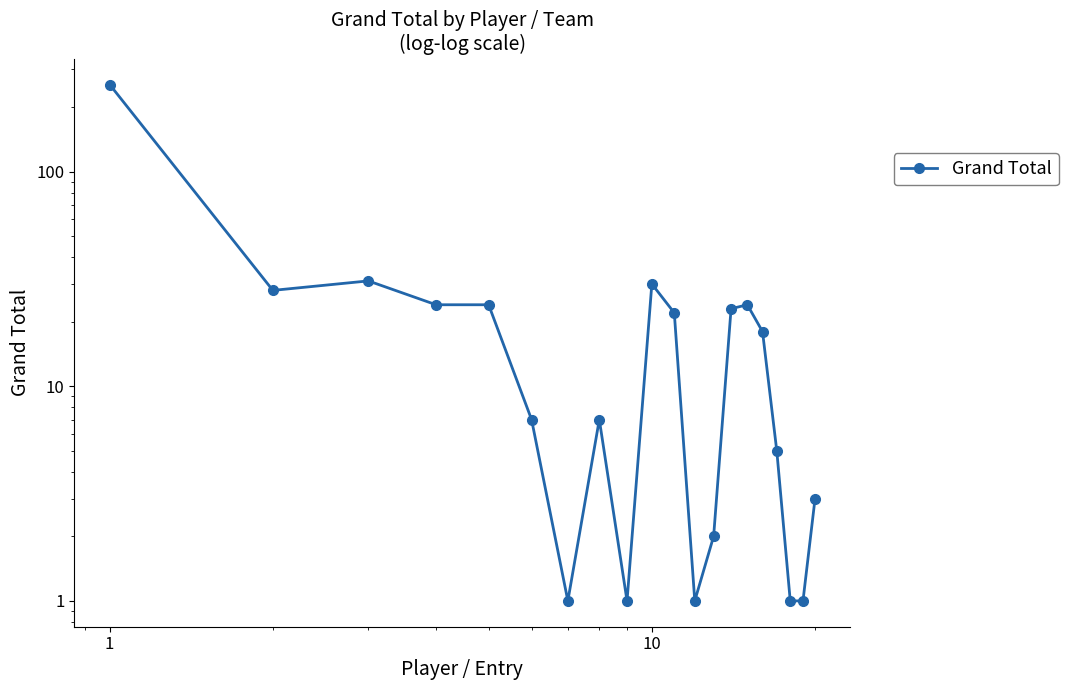

List the labels in order of value, smallest first.

6, 8, 11, 17, 18, 12, 19, 16, 1000, 7, 15, 10, 13, 10, 100, 14, 0.1, 9, 1, 0.01